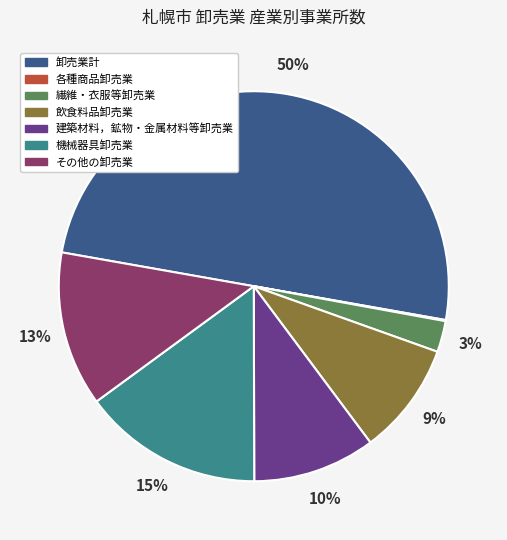

What is the ratio of the value at その他の卸売業 to the value at 飲食料品卸売業?

1.4